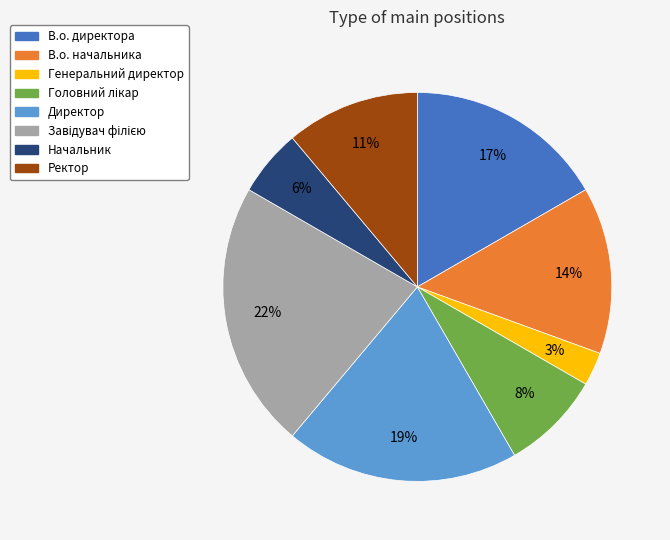

To the nearest percent, what portion does Генеральний директор represent?

3%